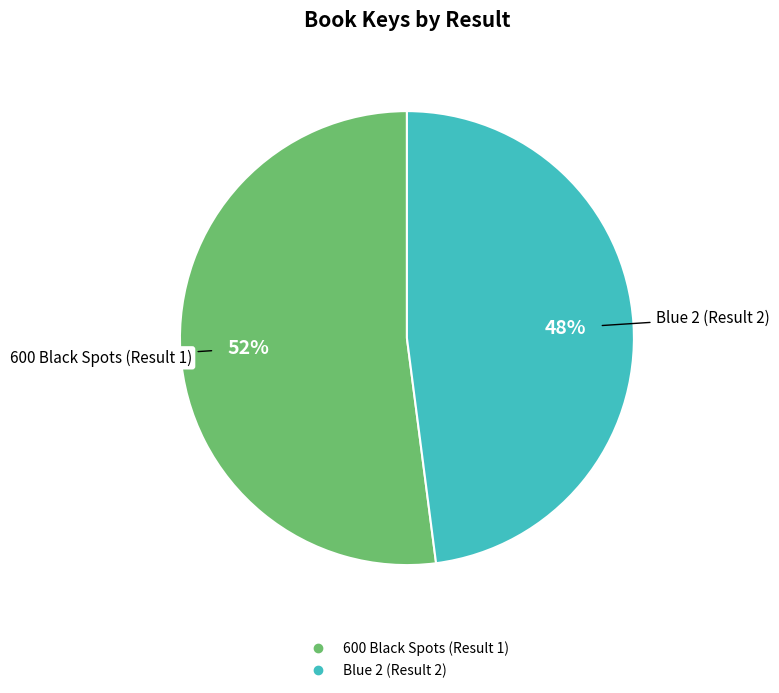

Do 600 Black Spots (Result 1) and Blue 2 (Result 2) together represent more than half of the pie?

Yes